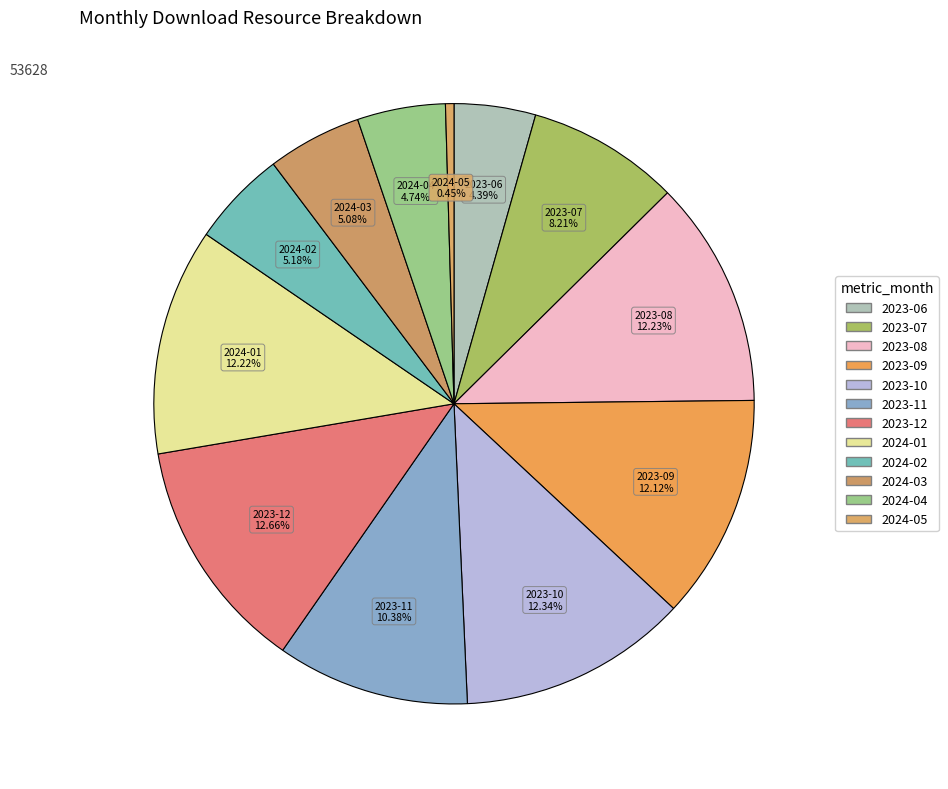

To the nearest percent, what is the difference between the 2023-07 and 2023-11 slice percentages?

2%